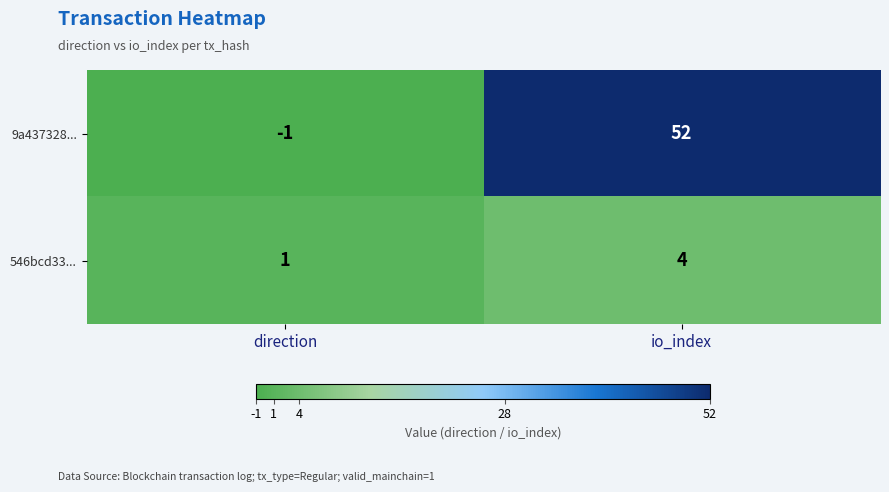

What is the sum of all 546bcd33... values?

5